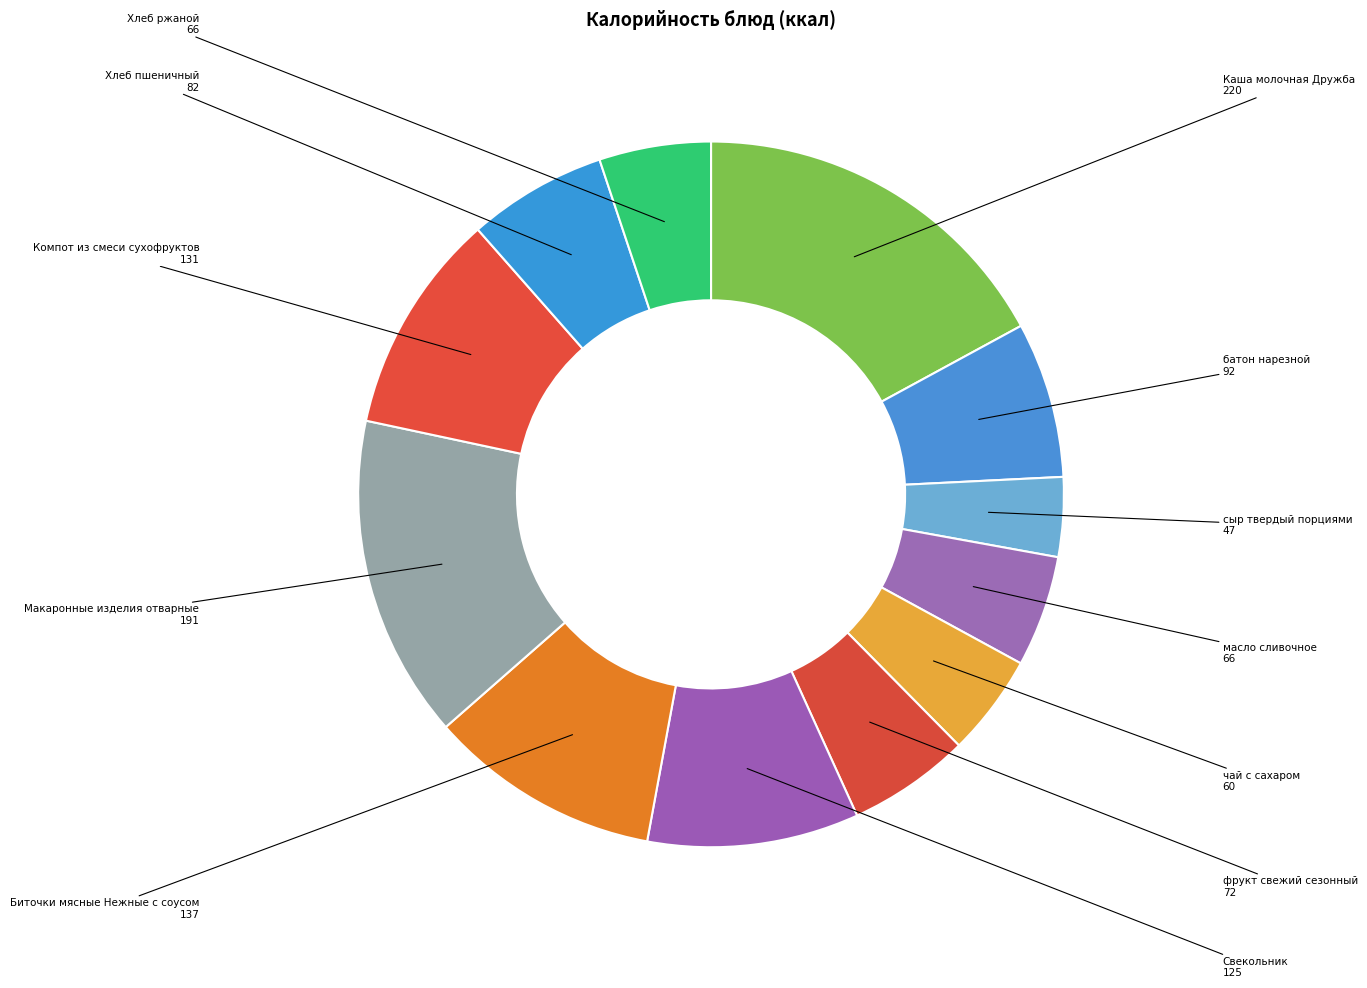

Which category has the biggest portion of the pie?

Каша молочная Дружба